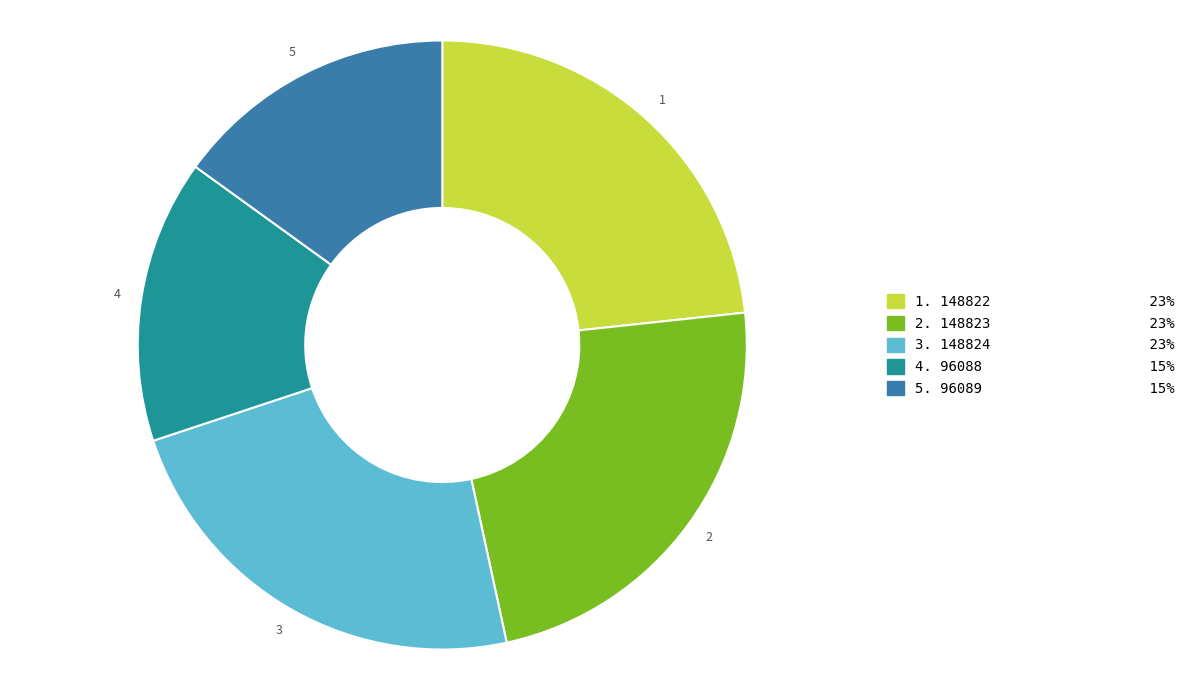

Does any single category account for the majority?

No